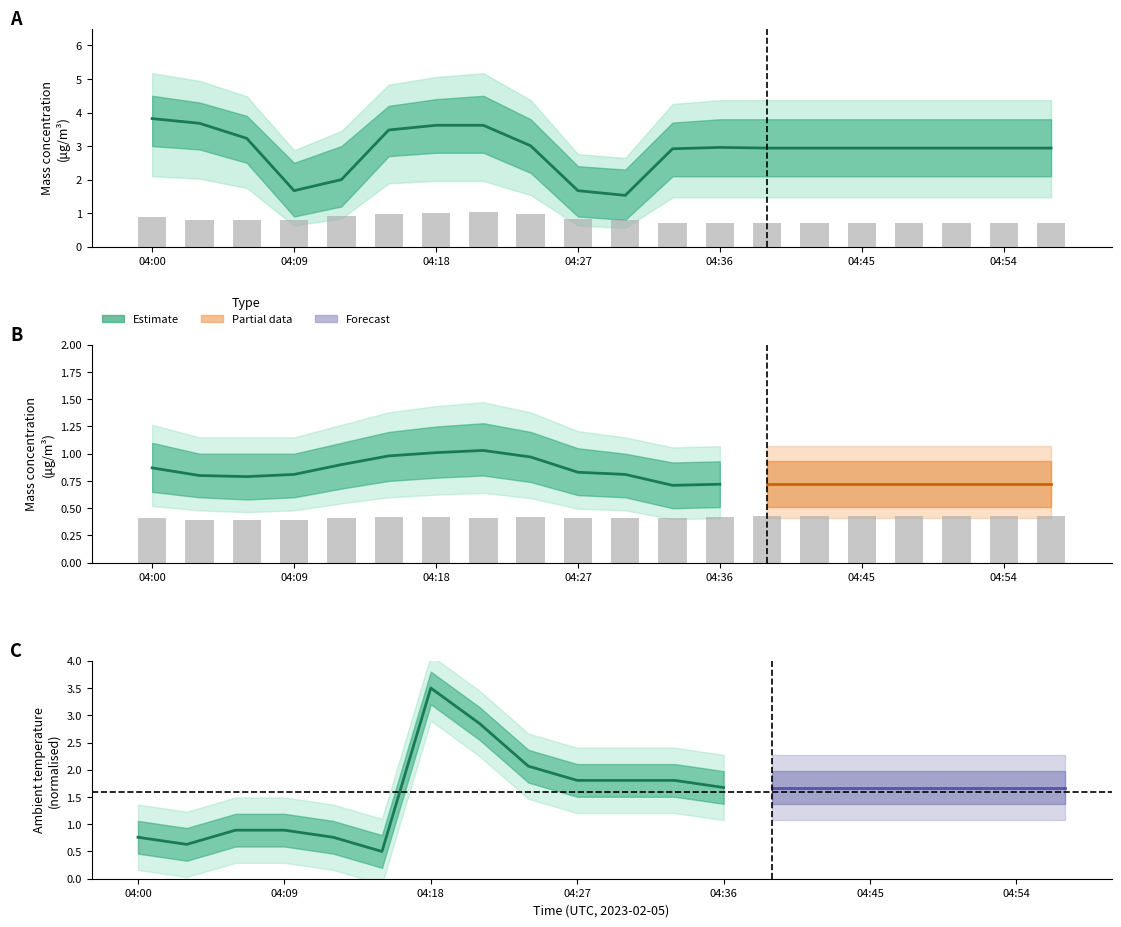

What is the sum of the X0_M11 (Mass conc. μg/m³) values at 04:12 and 04:24?

5.0